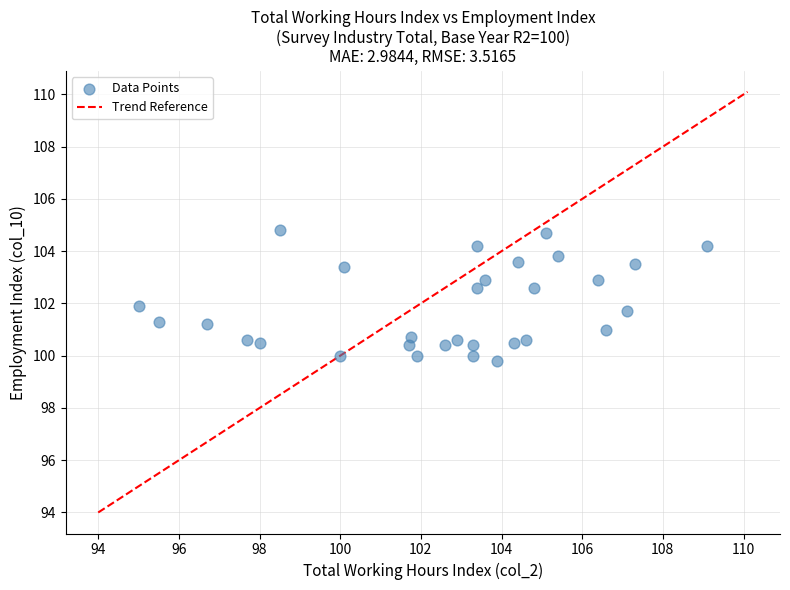

What is the range of X values (max minus min)?

14.1